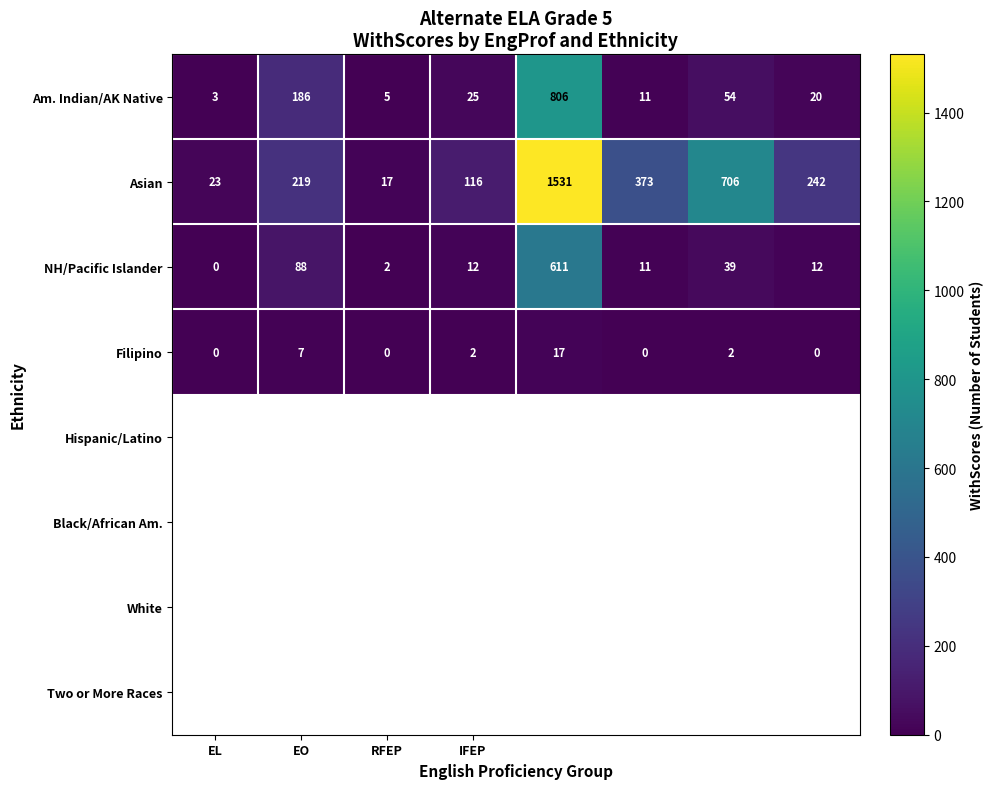

What is the maximum value for Am. Indian/AK Native?

806